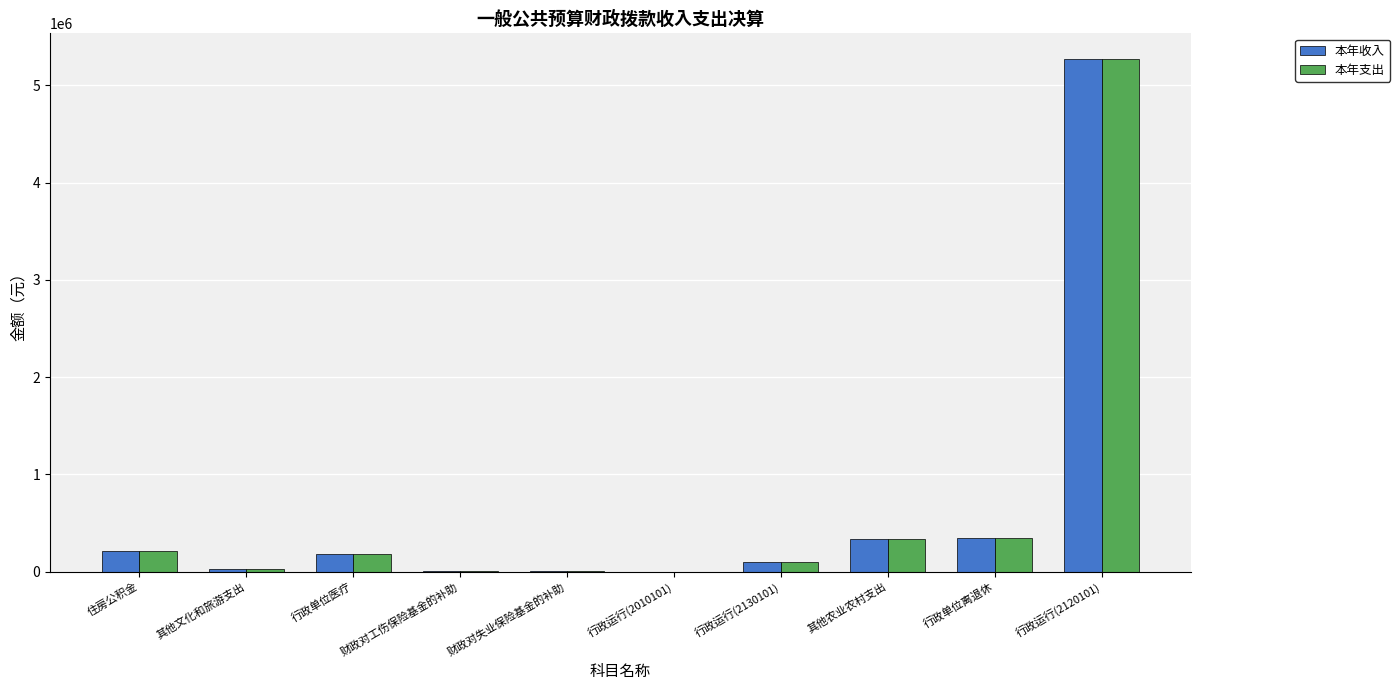

Is it true that 本年支出 equals 100.0 at 行政运行(2010101)?

True